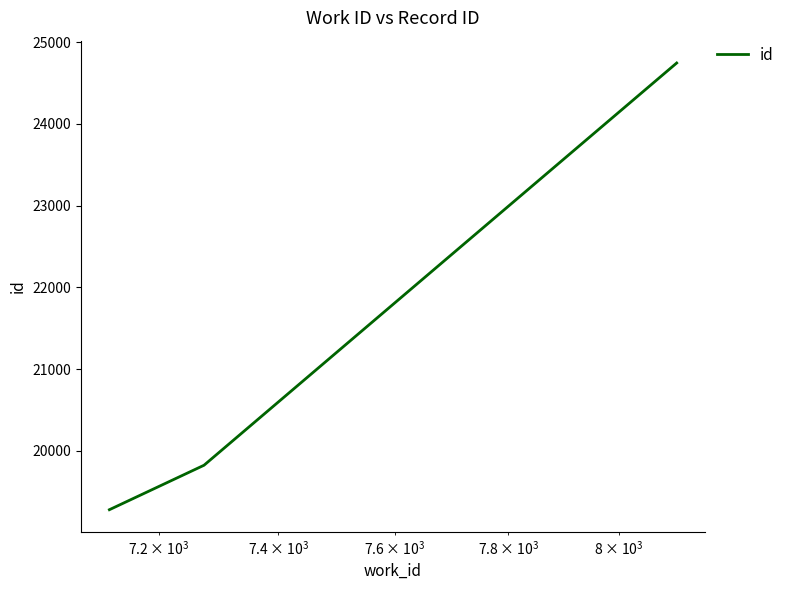

What is the smallest value displayed?

19281